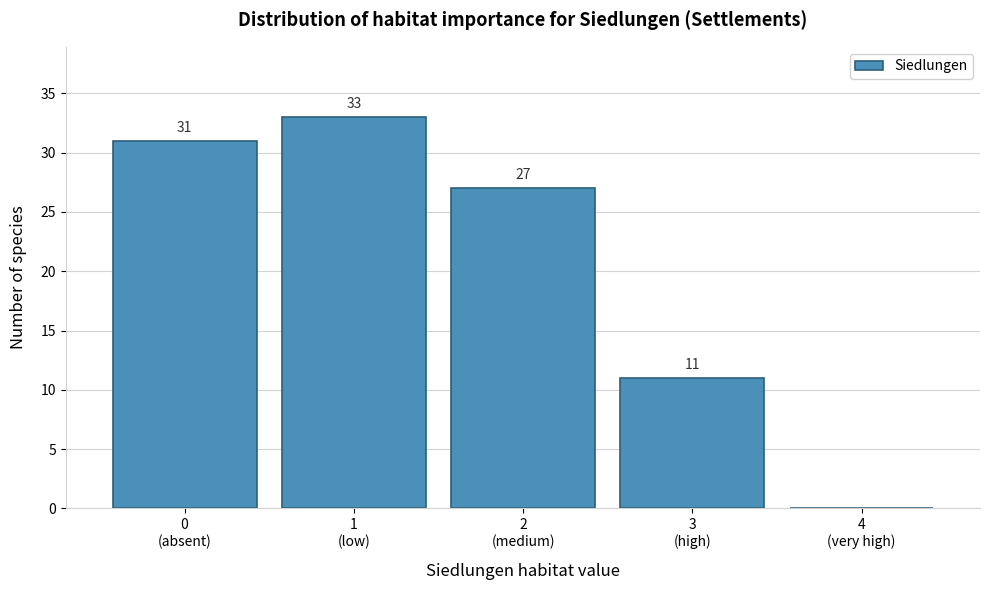

What is the maximum value shown in the chart?

33